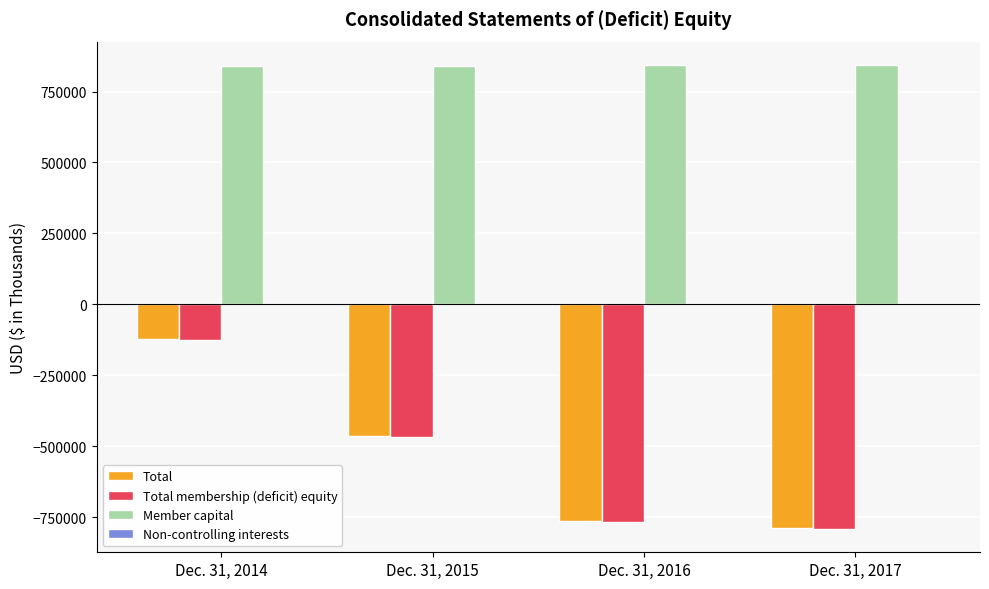

What is the maximum value shown in the chart?

844294